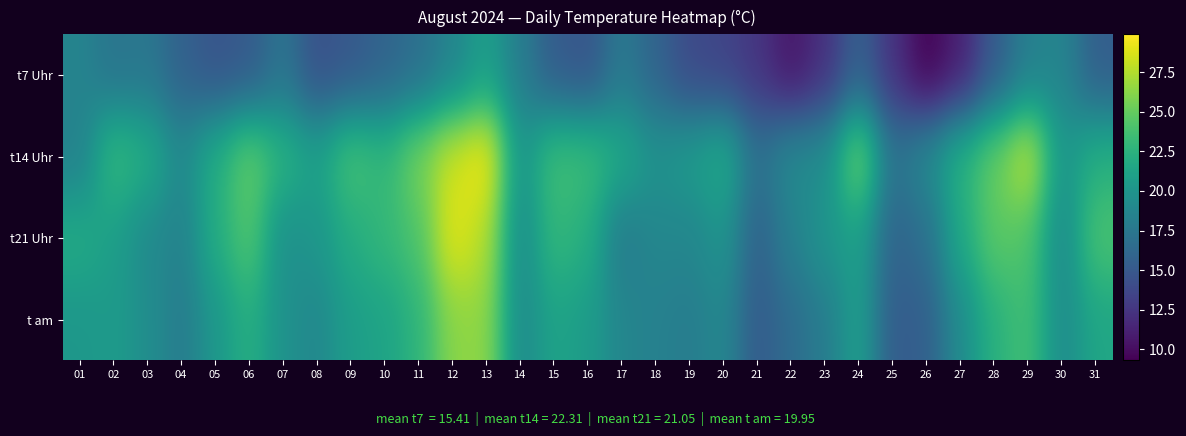

List the series in order of their overall mean, highest first.

t14 Uhr, t21 Uhr, t am, t7 Uhr